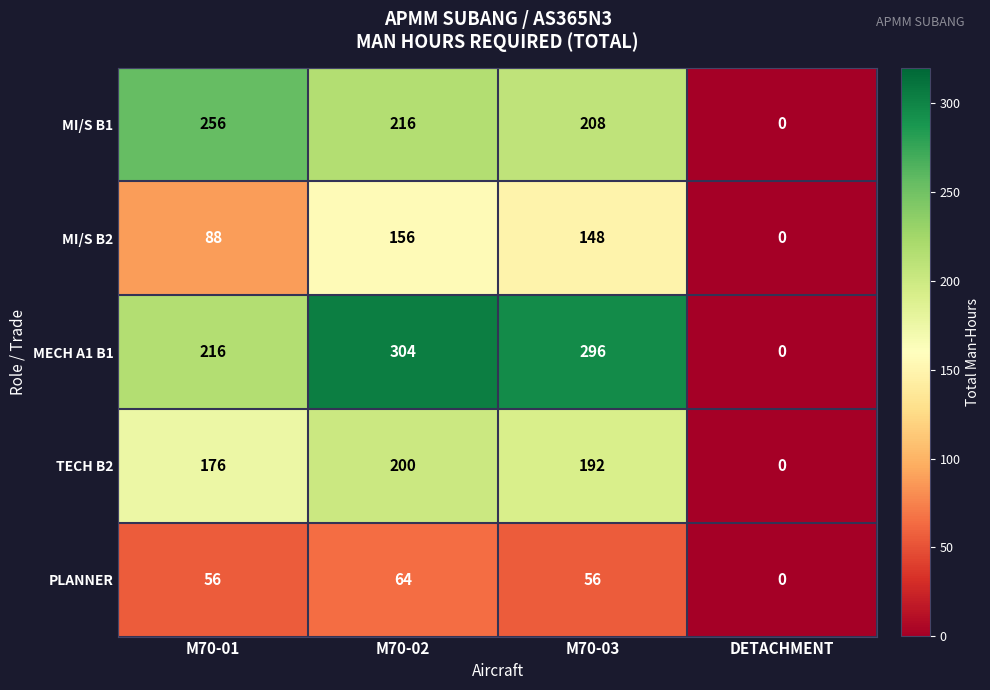

How many positive values does the MI/S B1 series have?

3